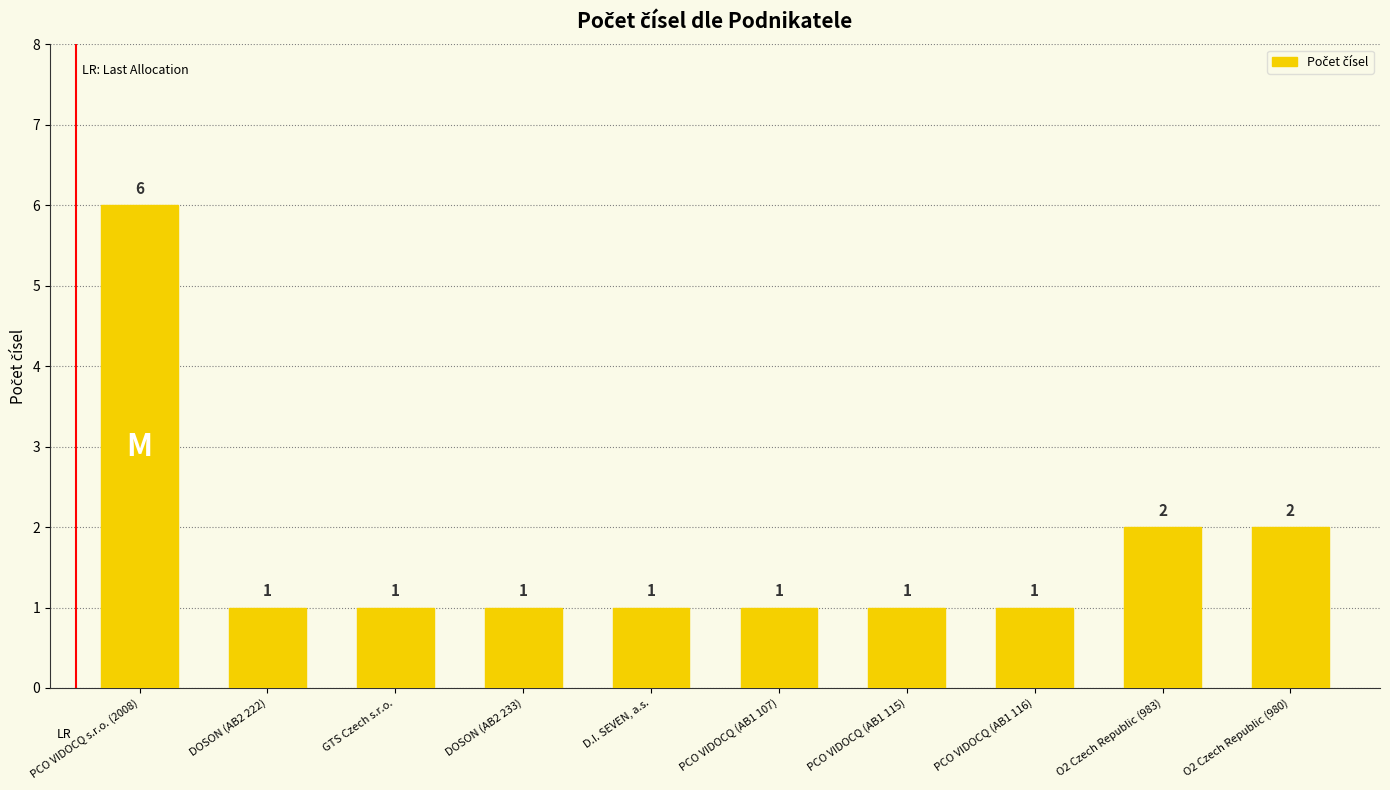

What position from the right is GTS Czech s.r.o.?

8